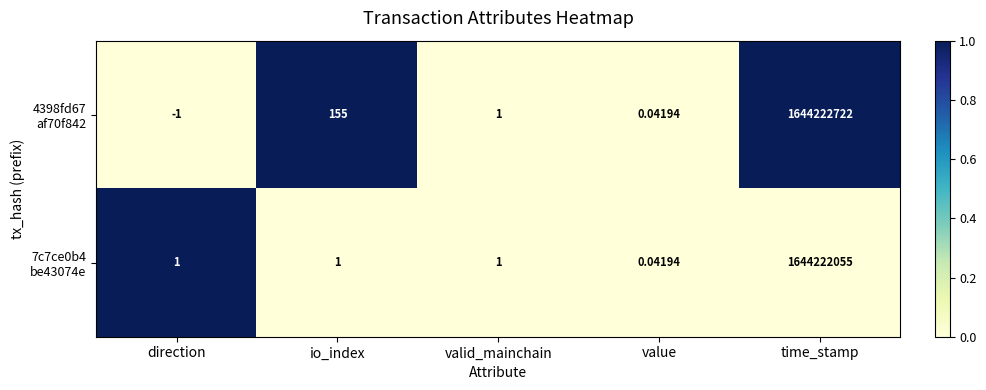

At which category does the chart reach its minimum across all series?

direction